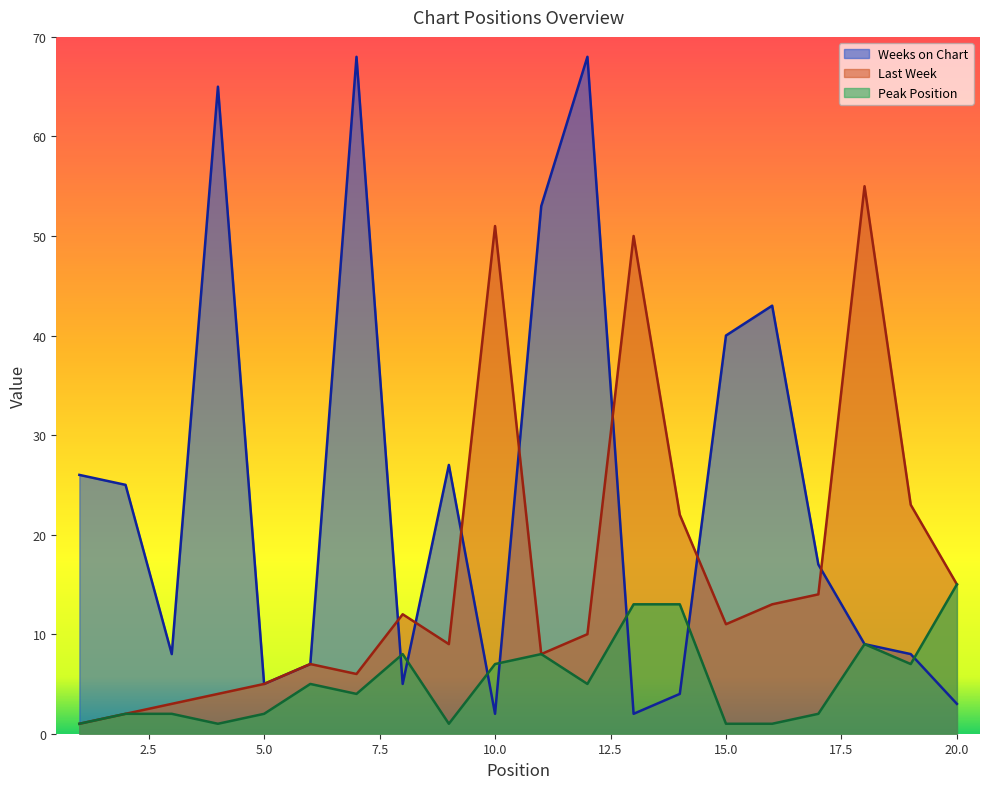

Where is Peak Position nearest to the value 8?

8